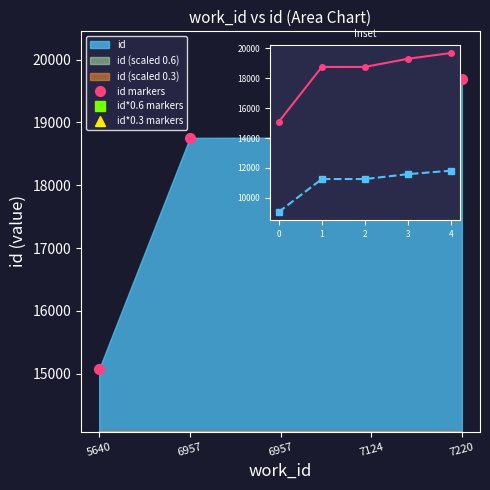

Does the chart have visible grid lines?

No